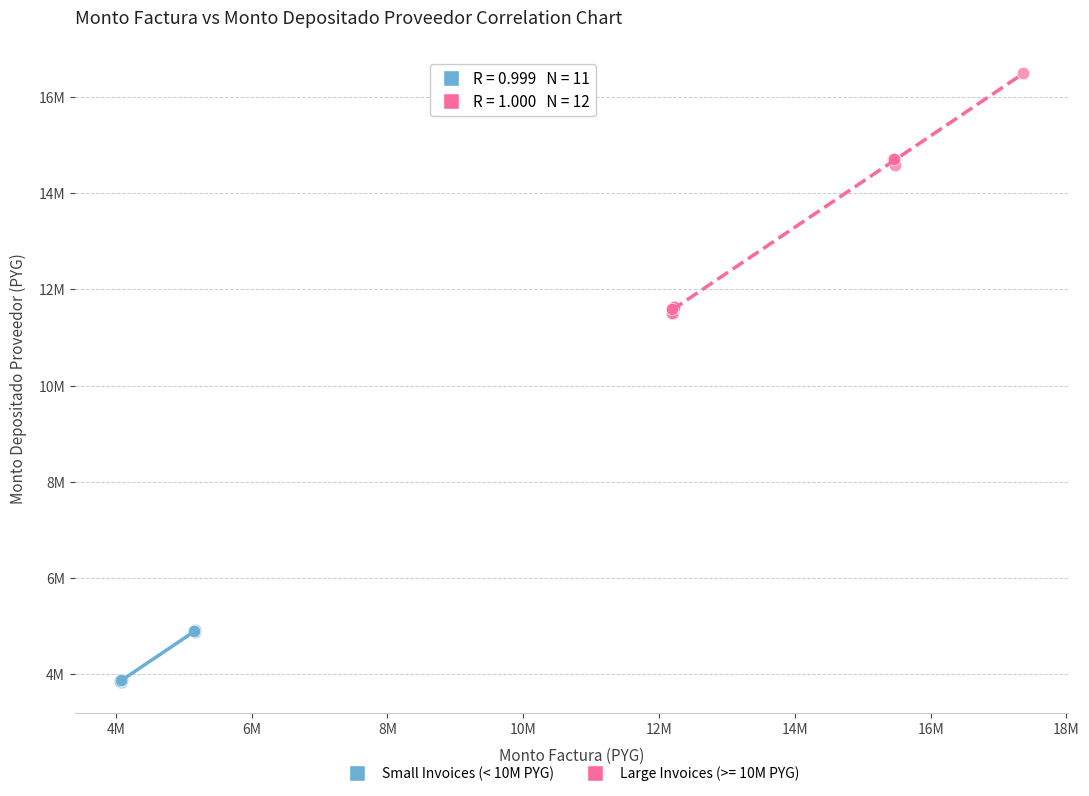

What are all the series names shown in the legend?

Small Invoices (< 10M PYG), Large Invoices (>= 10M PYG)